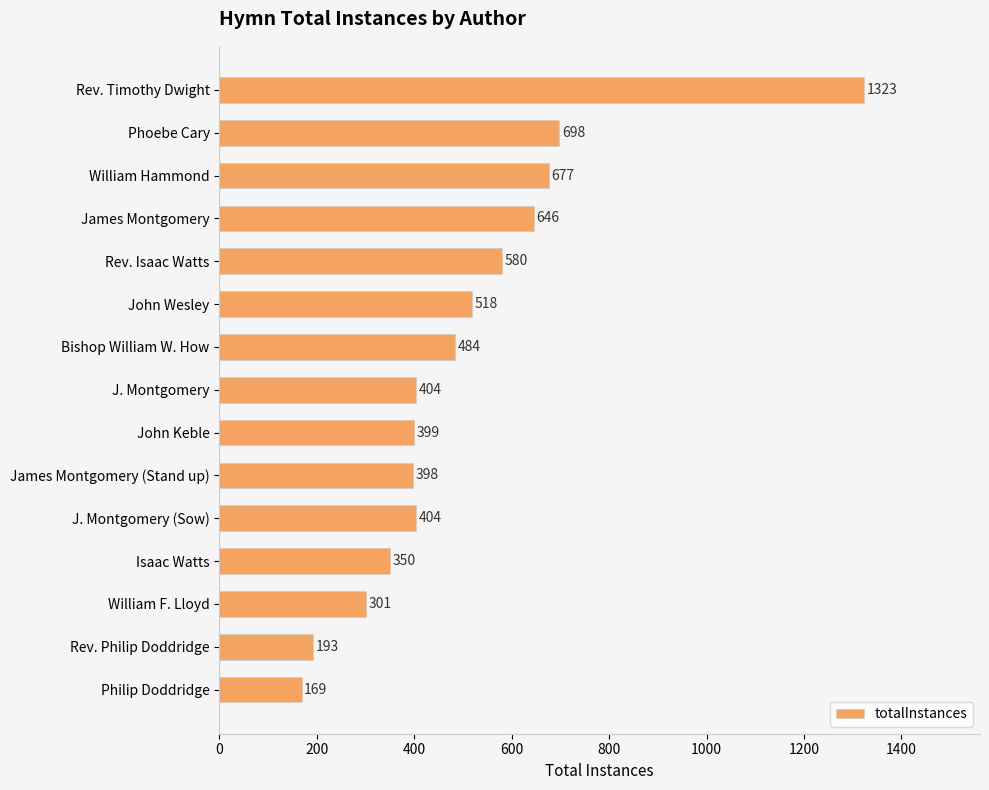

At which category does the chart reach its minimum across all series?

Philip Doddridge